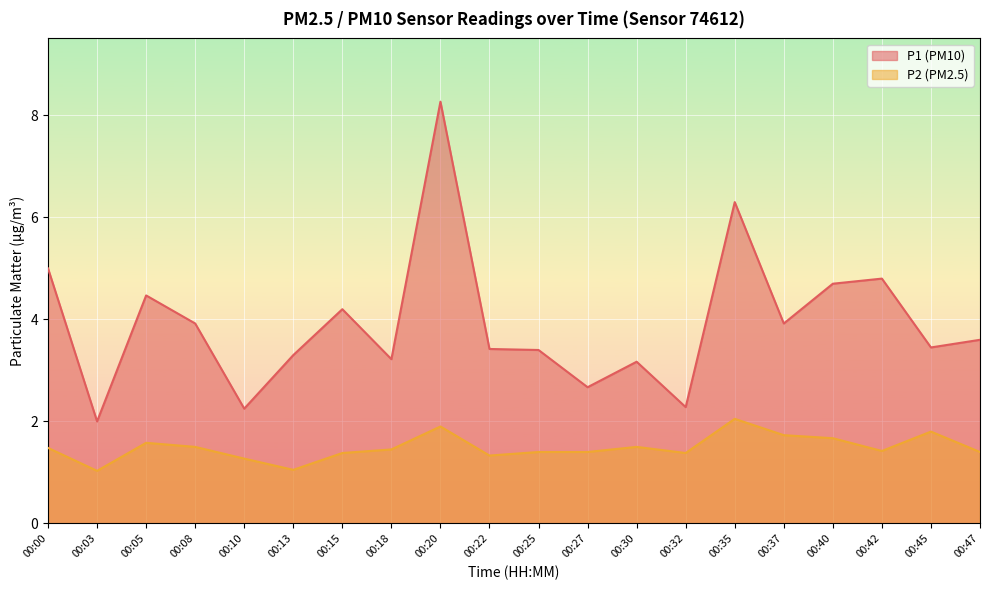

Where is P1 nearest to the value 5?

00:00